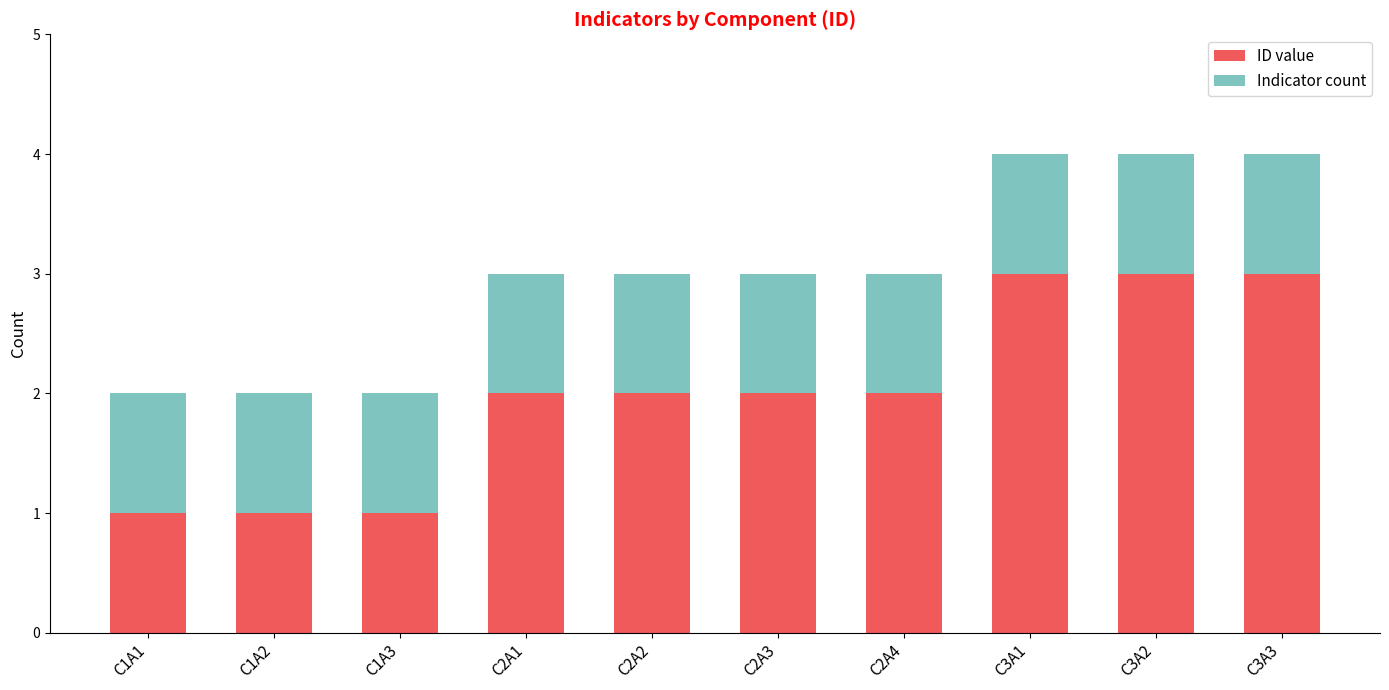

What is the highest value of the ID value series?

3